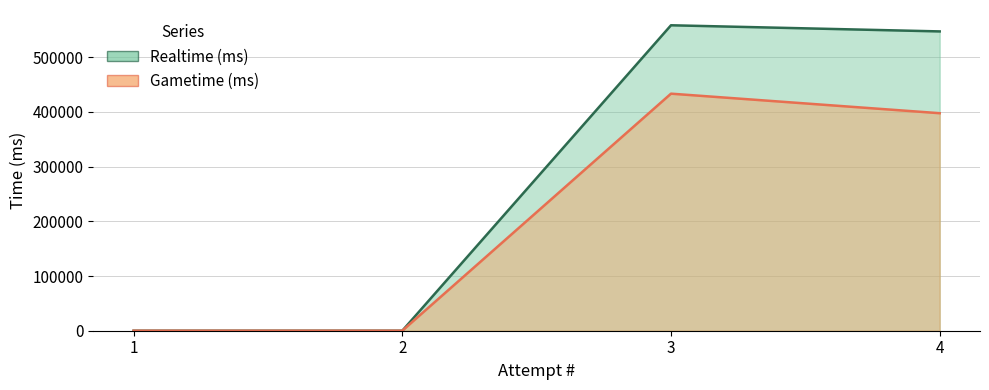

At which category is the sum across all series the highest?

3